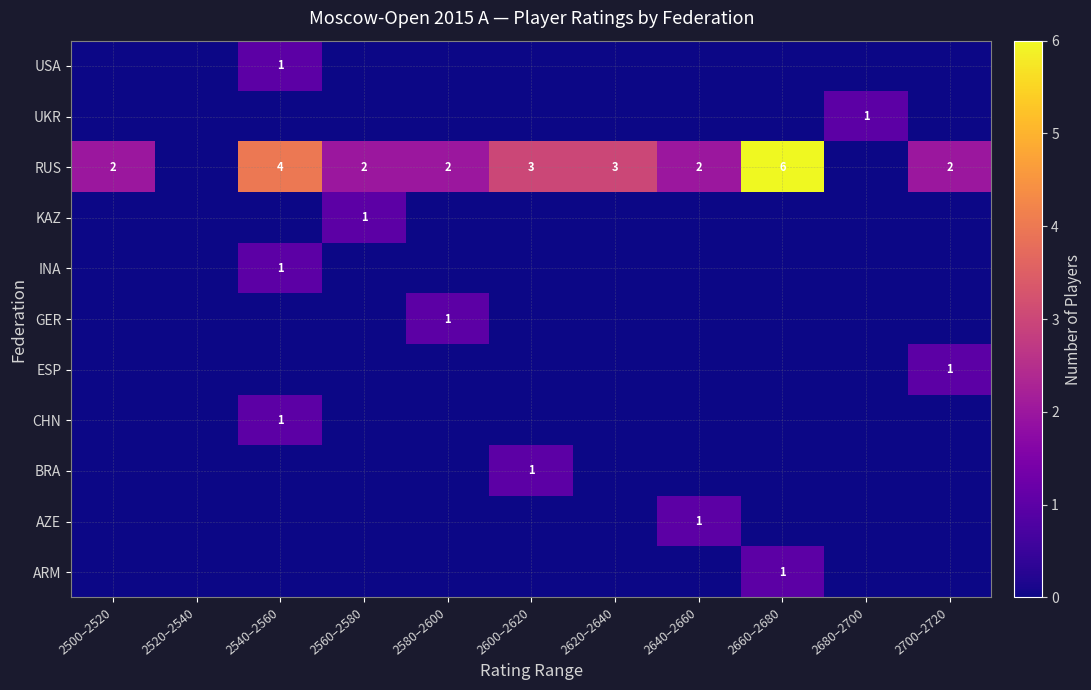

True or false: RUS has a value of 2 at 2700–2720.

True